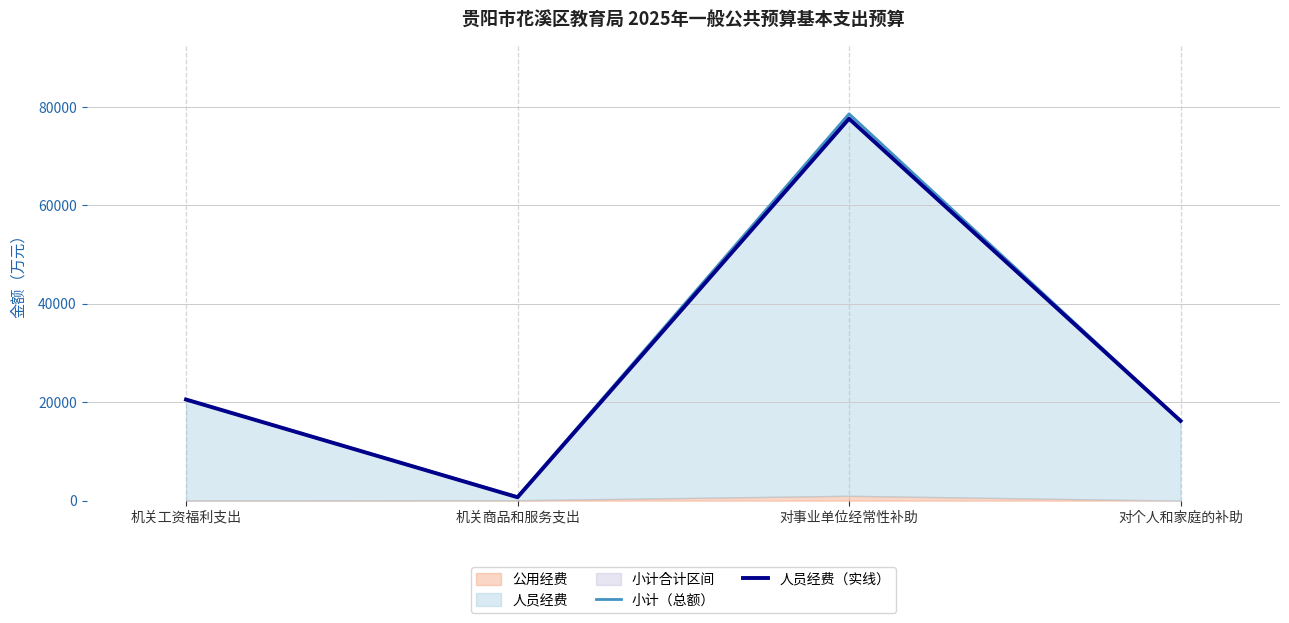

True or false: 人员经费（实线） and 小计（总额） intersect in this chart.

False